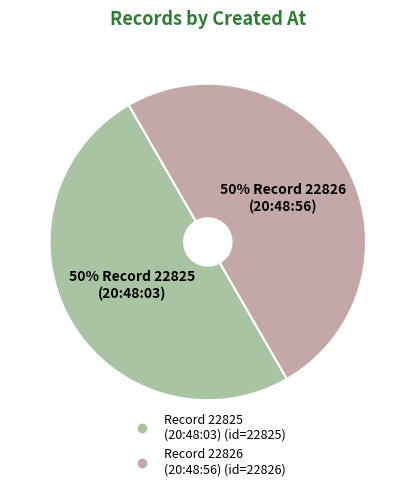

To the nearest percent, what is the average slice percentage?

50%